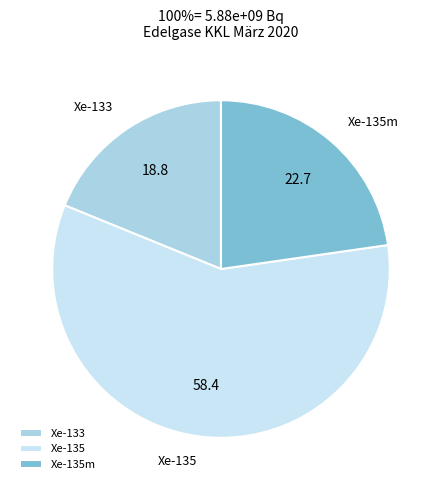

Count the number of slices in the pie.

3